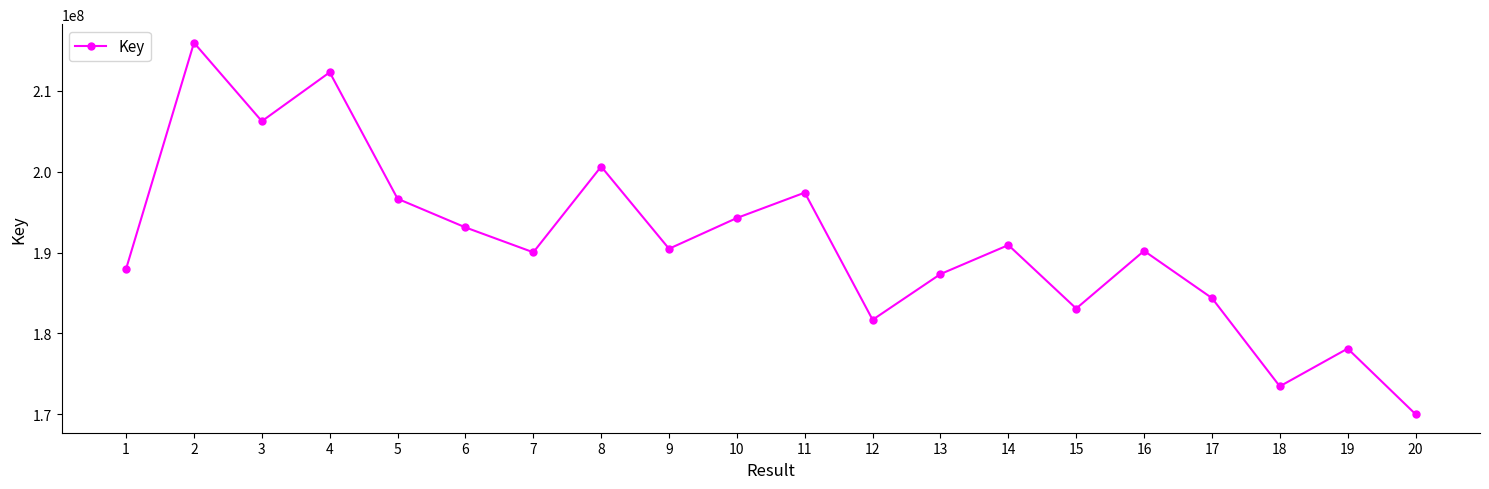

How many interior local peaks (higher than both neighbors) does the data have?

7